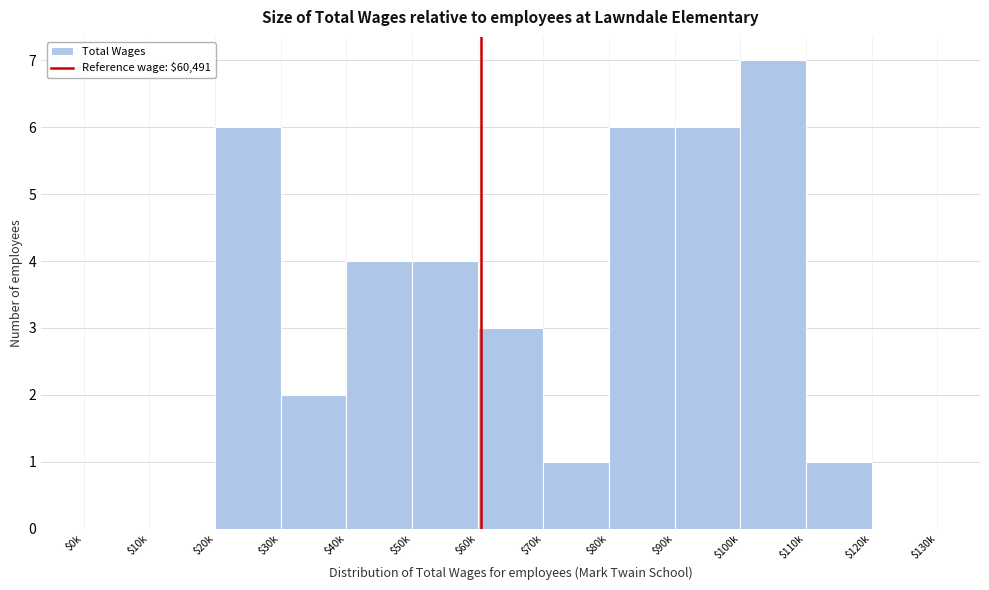

At which category does the chart reach its peak across all series?

$100k